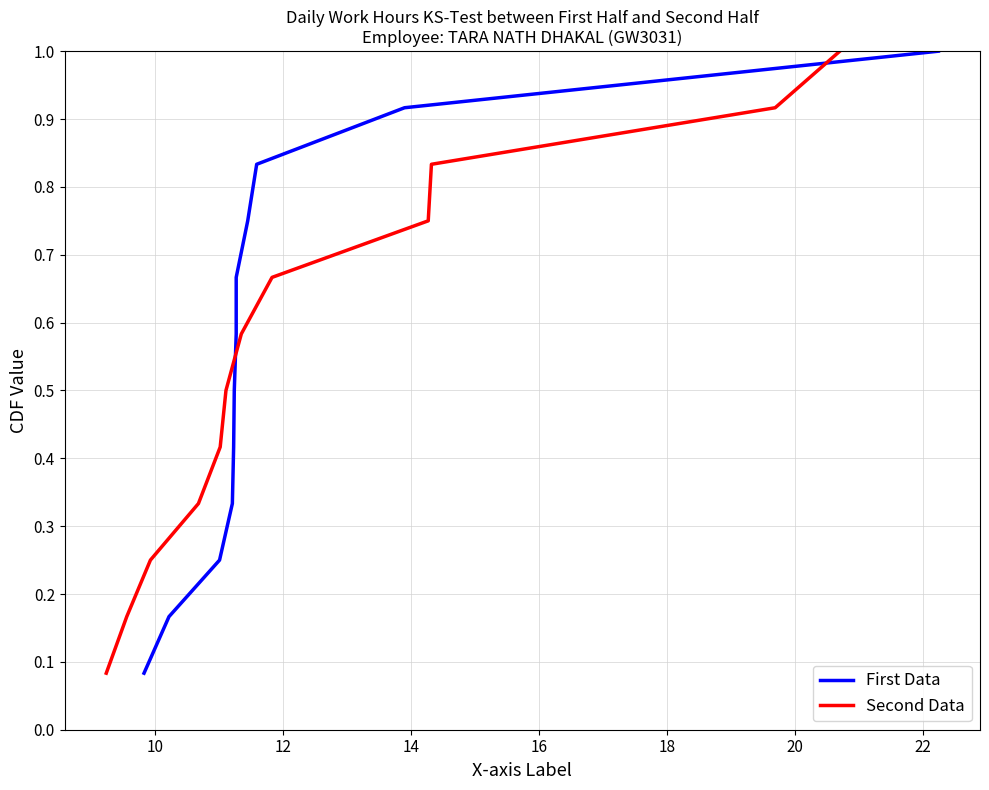

Which series has the widest spread of values?

First Data